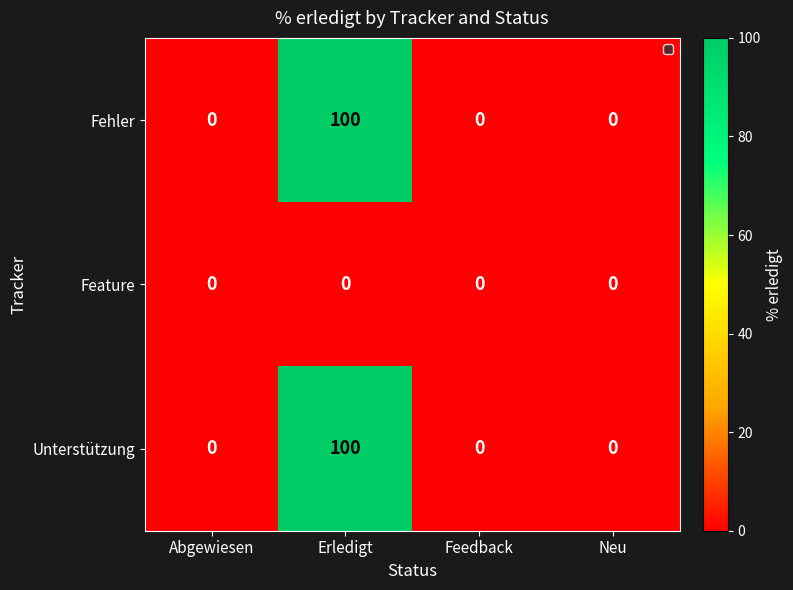

What is the maximum value for Unterstützung?

100